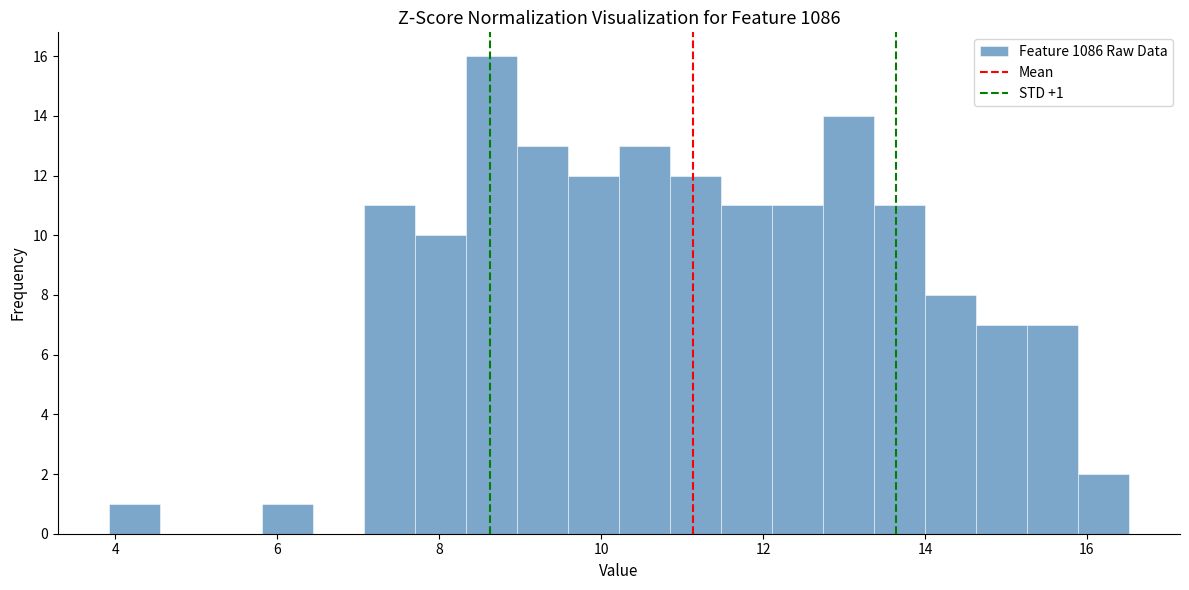

Around what value on the x-axis is the tallest bar? Give the approximate position of its centre, as read against the axis.

8.6